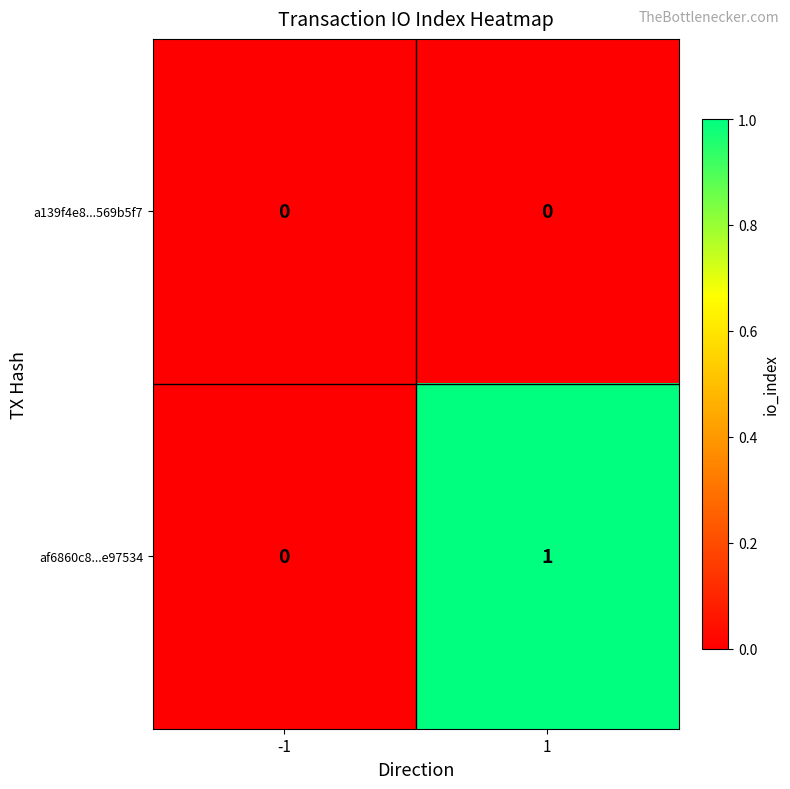

Reading left to right, what are all the values shown in this chart?

a139f4e8...569b5f7: 0	0
af6860c8...e97534: 0	1